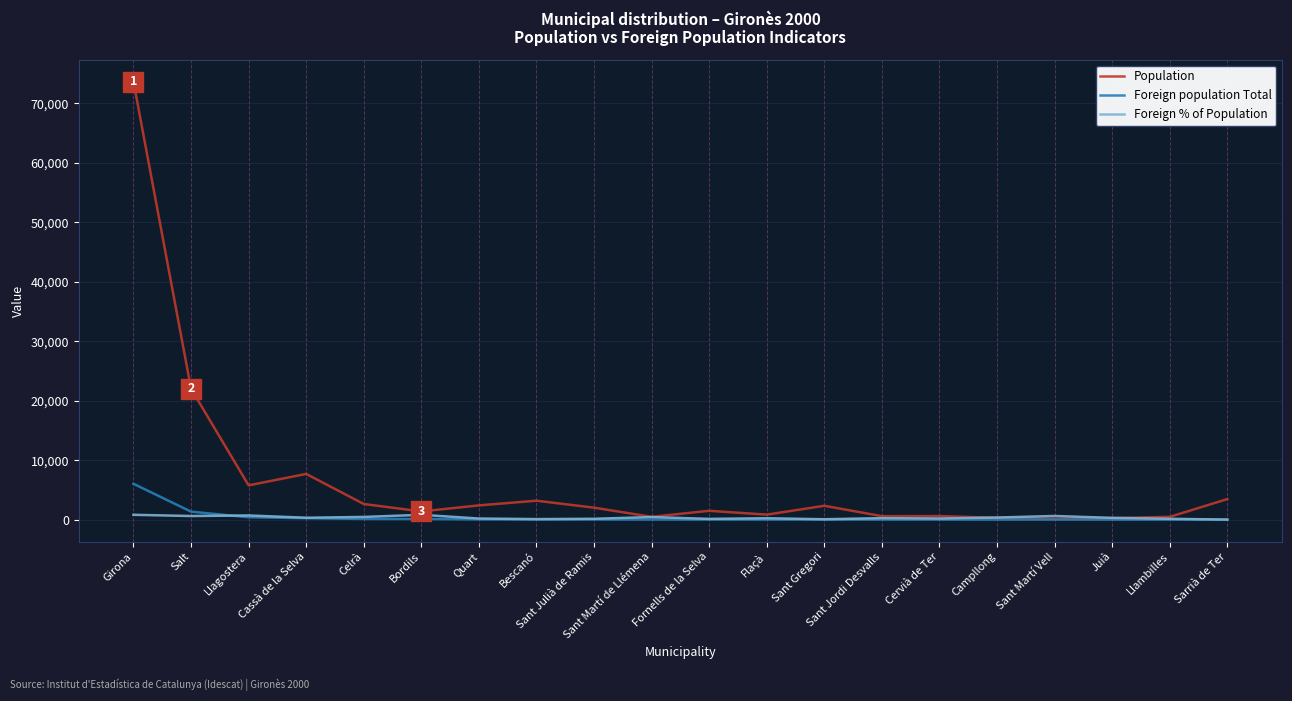

How many lines are shown in the chart?

3